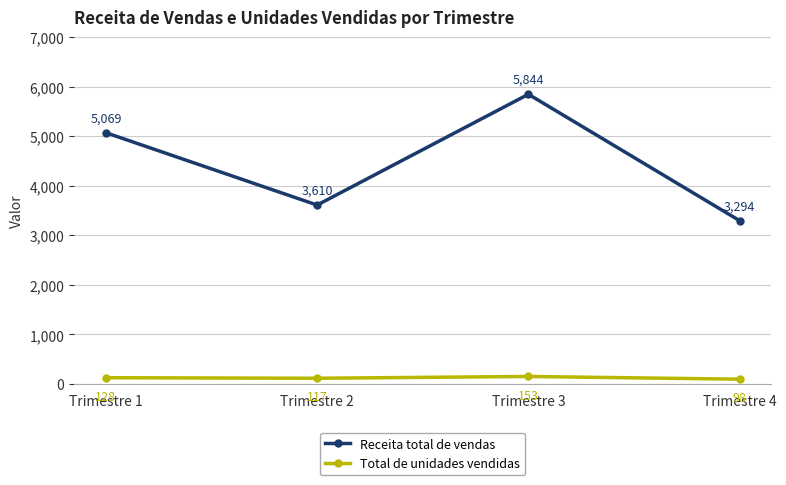

What is the value of the Total de unidades vendidas point at the 4th from the left?

98